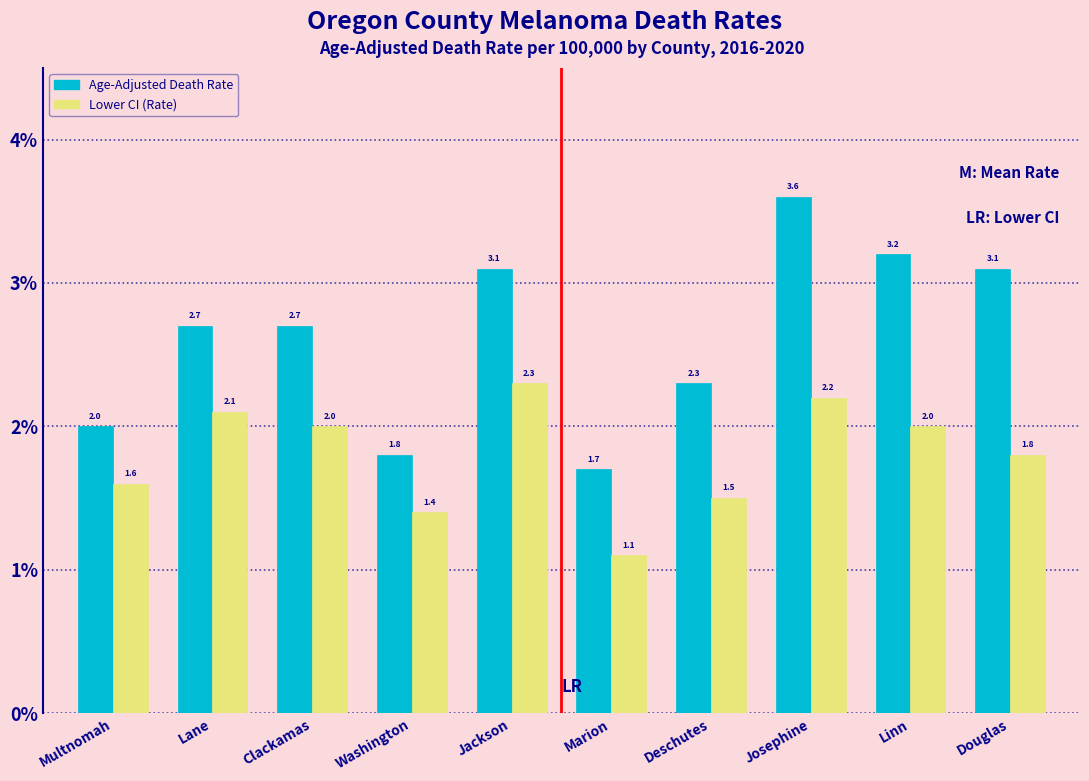

Reading left to right, extract all data points from this chart.

Age-Adjusted Death Rate: Multnomah=2.0	Lane=2.7	Clackamas=2.7	Washington=1.8	Jackson=3.1	Marion=1.7	Deschutes=2.3	Josephine=3.6	Linn=3.2	Douglas=3.1
Lower CI (Rate): Multnomah=1.6	Lane=2.1	Clackamas=2.0	Washington=1.4	Jackson=2.3	Marion=1.1	Deschutes=1.5	Josephine=2.2	Linn=2.0	Douglas=1.8